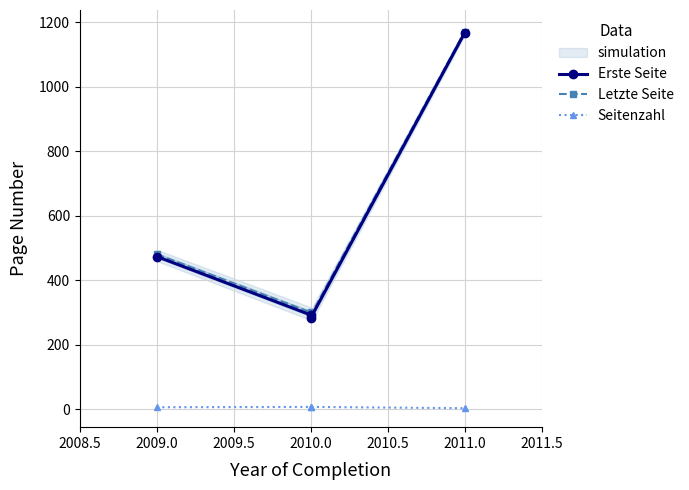

True or false: Seitenzahl and Letzte Seite intersect in this chart.

False